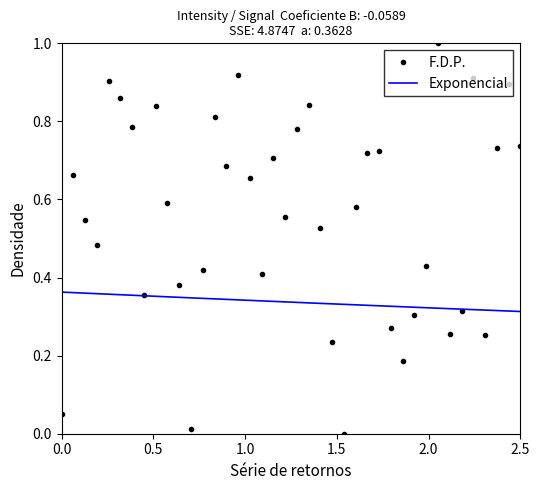

Reading left to right, transcribe all the data shown in this chart.

0.0	0.7	0.5	0.5	0.9	0.9	0.8	0.4	0.8	0.6	0.4	0.0	0.4	0.8	0.7	0.9	0.7	0.4	0.7	0.6	0.8	0.8	0.5	0.2	0.0	0.6	0.7	0.7	0.3	0.2	0.3	0.4	1.0	0.3	0.3	0.9	0.3	0.7	0.9	0.7